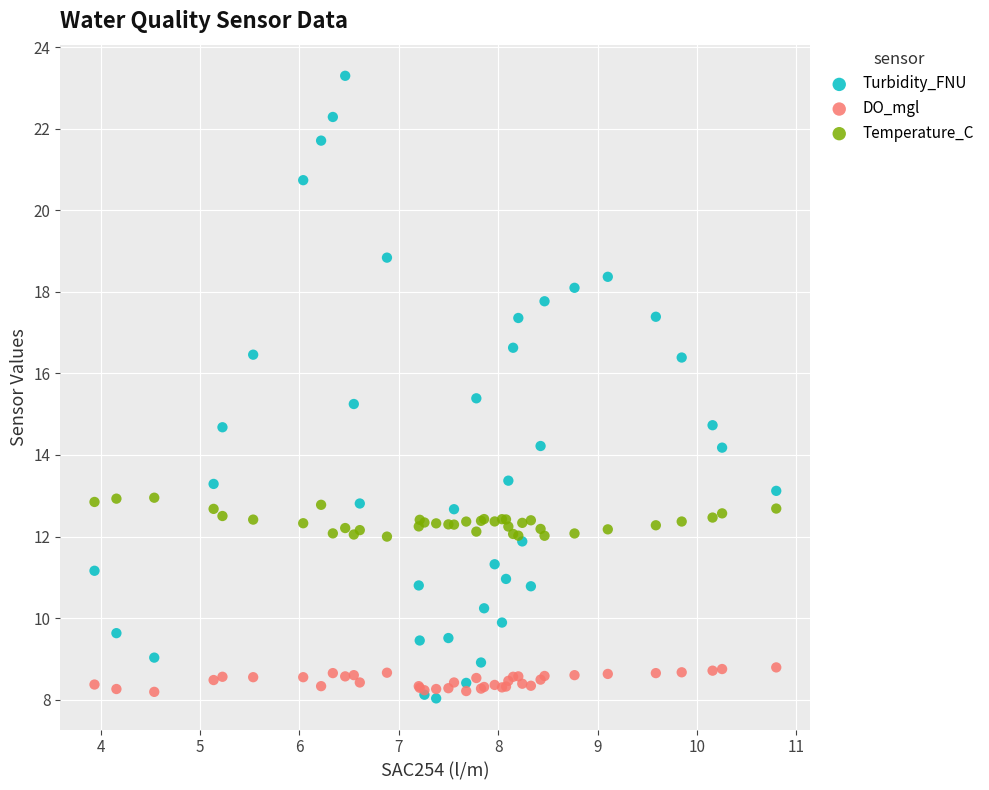

Which series contains the highest Y value?

Turbidity_FNU